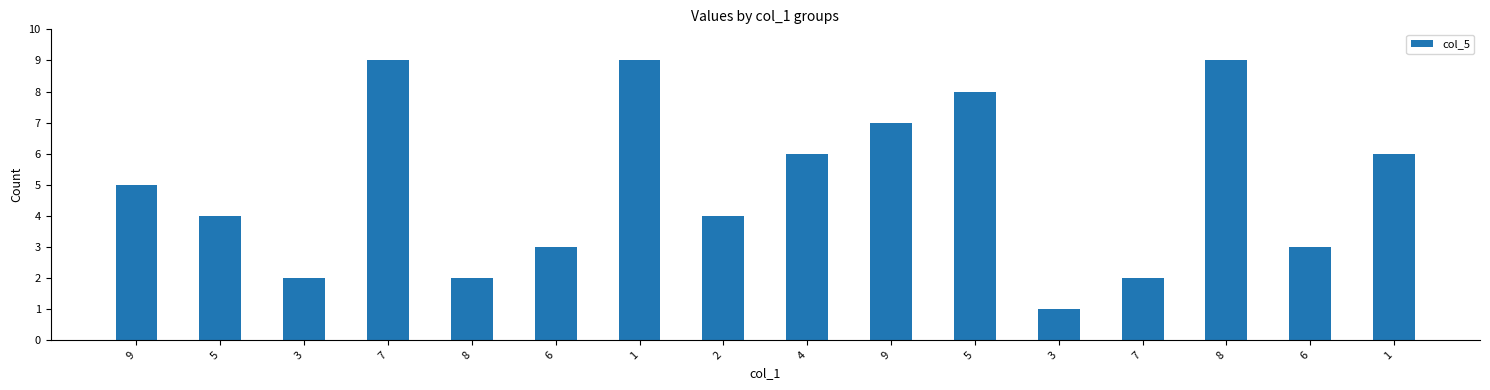

How many data points are less than 5?

8